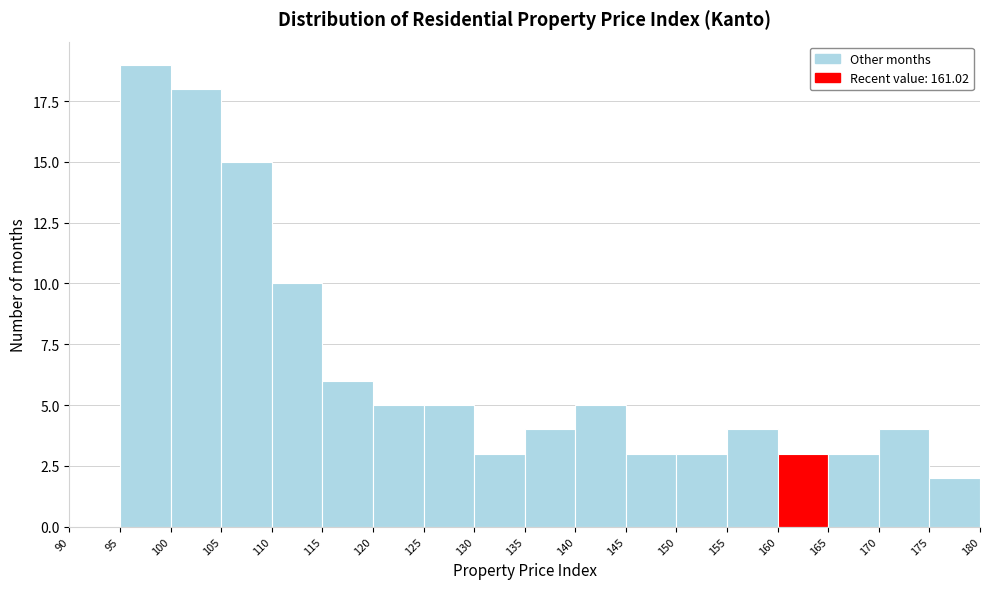

Reading left to right, transcribe this chart: for each bar, give the range it covers on the x-axis and its height. The values are not printed on the chart, so give them approximately, as read against the axis.

90 to 95: 0
95 to 100: 19
100 to 105: 18
105 to 110: 15
110 to 115: 10
115 to 120: 6
120 to 125: 5
125 to 130: 5
130 to 135: 3
135 to 140: 4
140 to 145: 5
145 to 150: 3
150 to 155: 3
155 to 160: 4
160 to 165: 3
165 to 170: 3
170 to 175: 4
175 to 180: 2